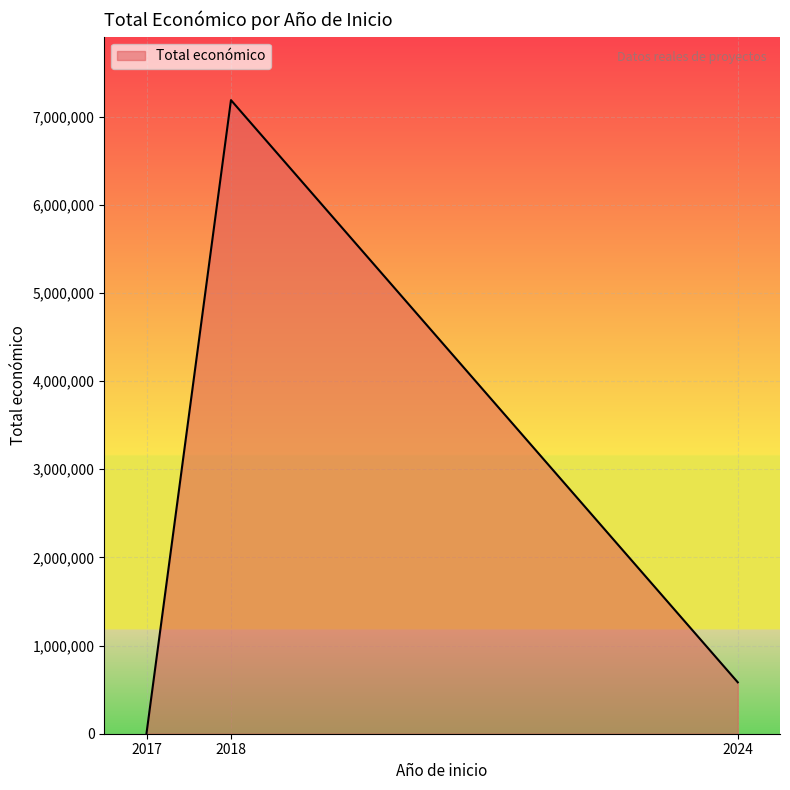

What is the maximum value shown in the chart?

7187653